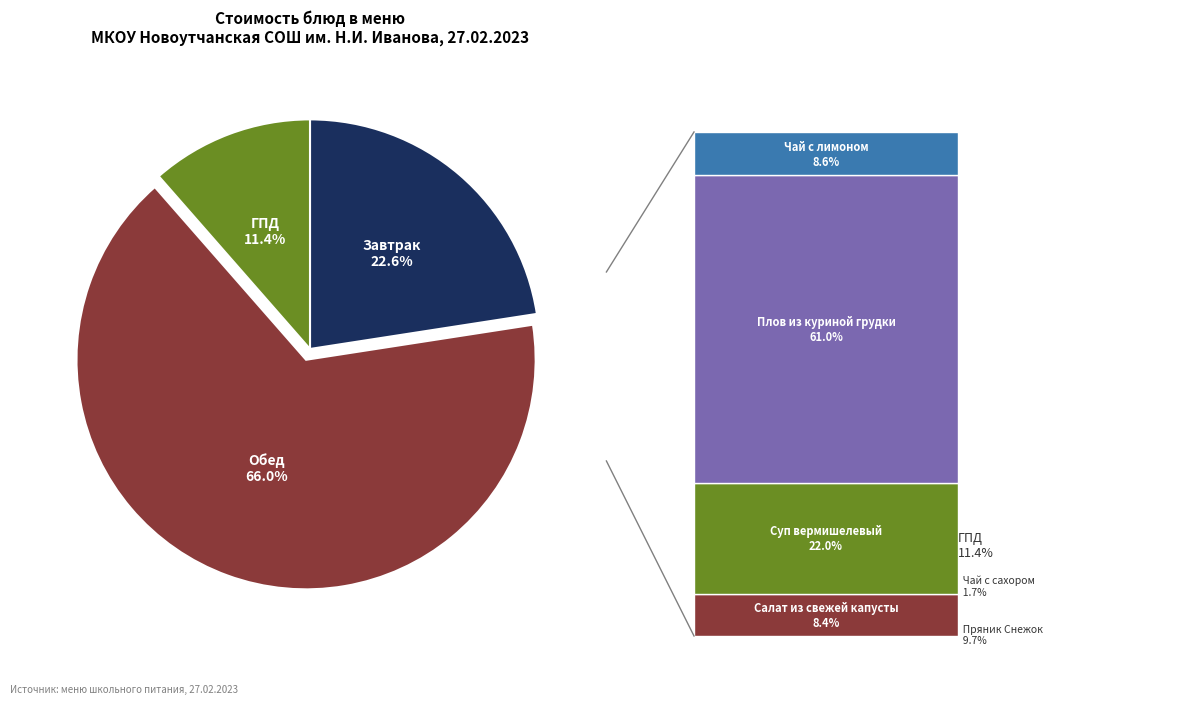

Is ГПД the majority of the pie?

No